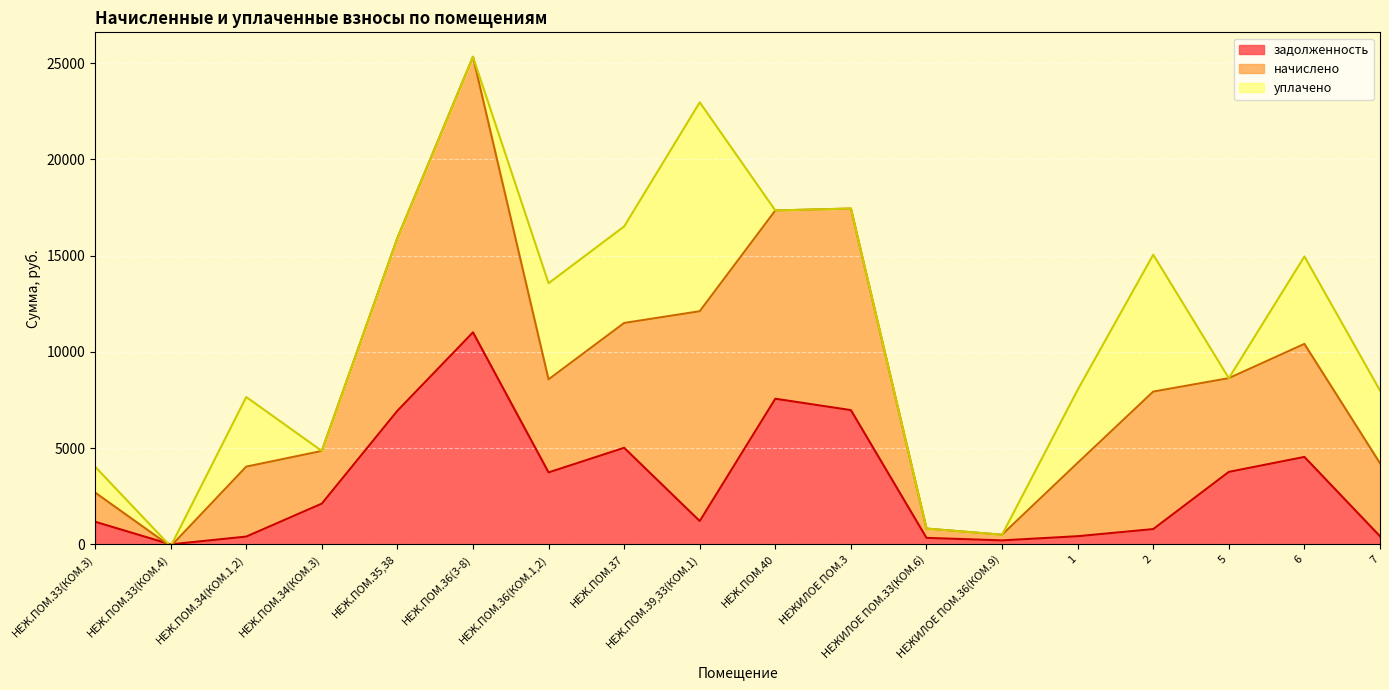

Between which two adjacent categories do начислено and задолженность first intersect?

НЕЖ.ПОМ.33(КОМ.3) and НЕЖ.ПОМ.33(КОМ.4)